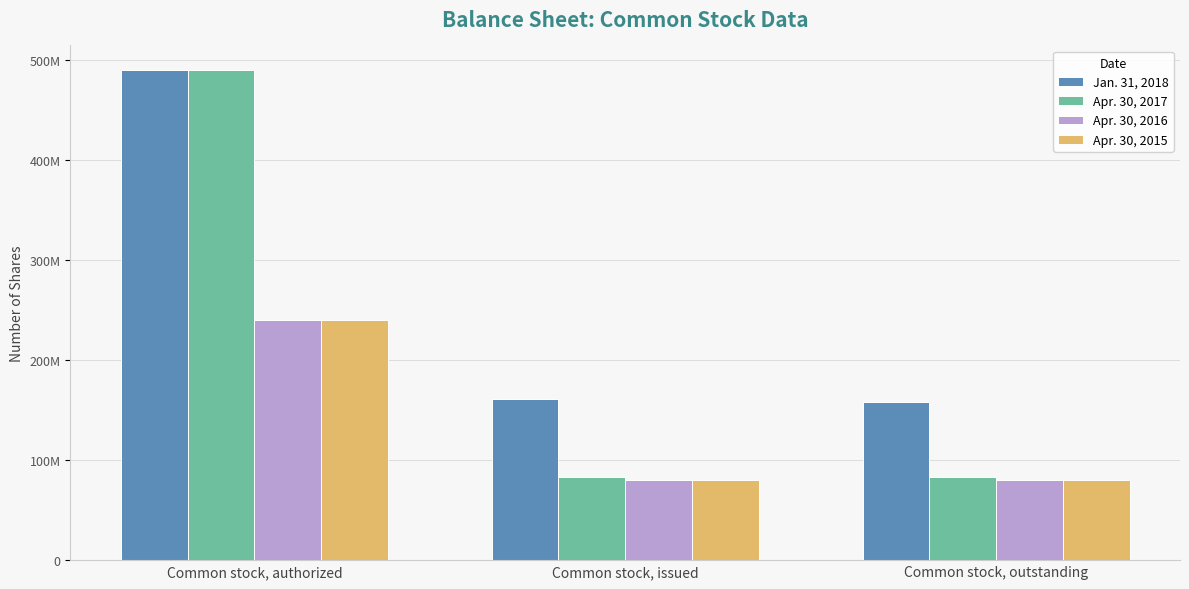

Which series has the largest total across all categories?

Jan. 31, 2018